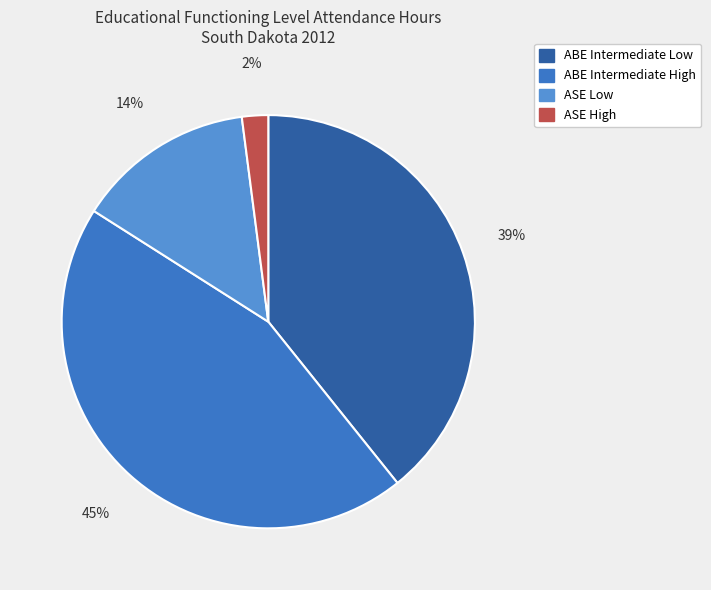

Do ABE Intermediate High and ASE High together represent more than half of the pie?

No